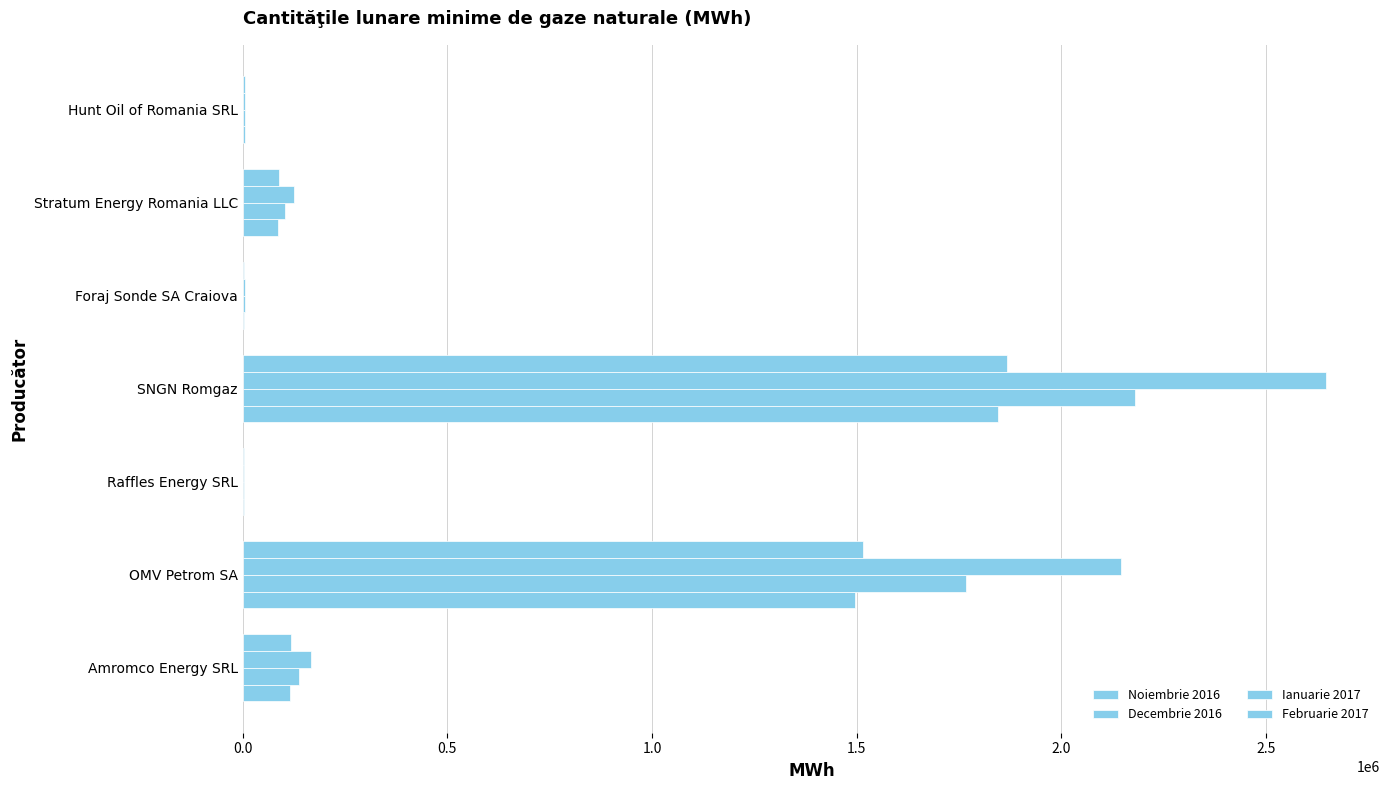

Count the number of data series in this chart.

4